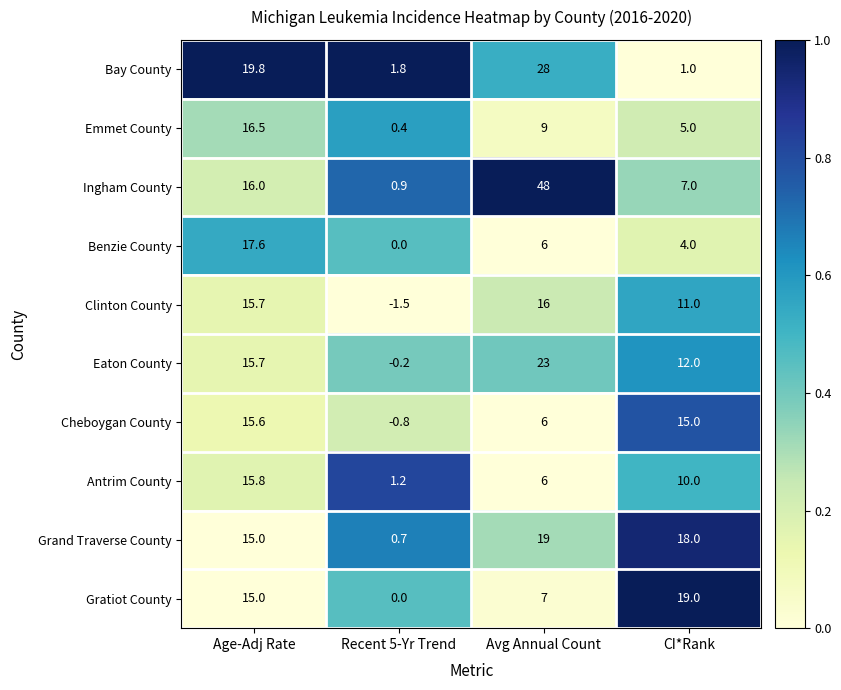

Which series has the widest spread of values?

Ingham County